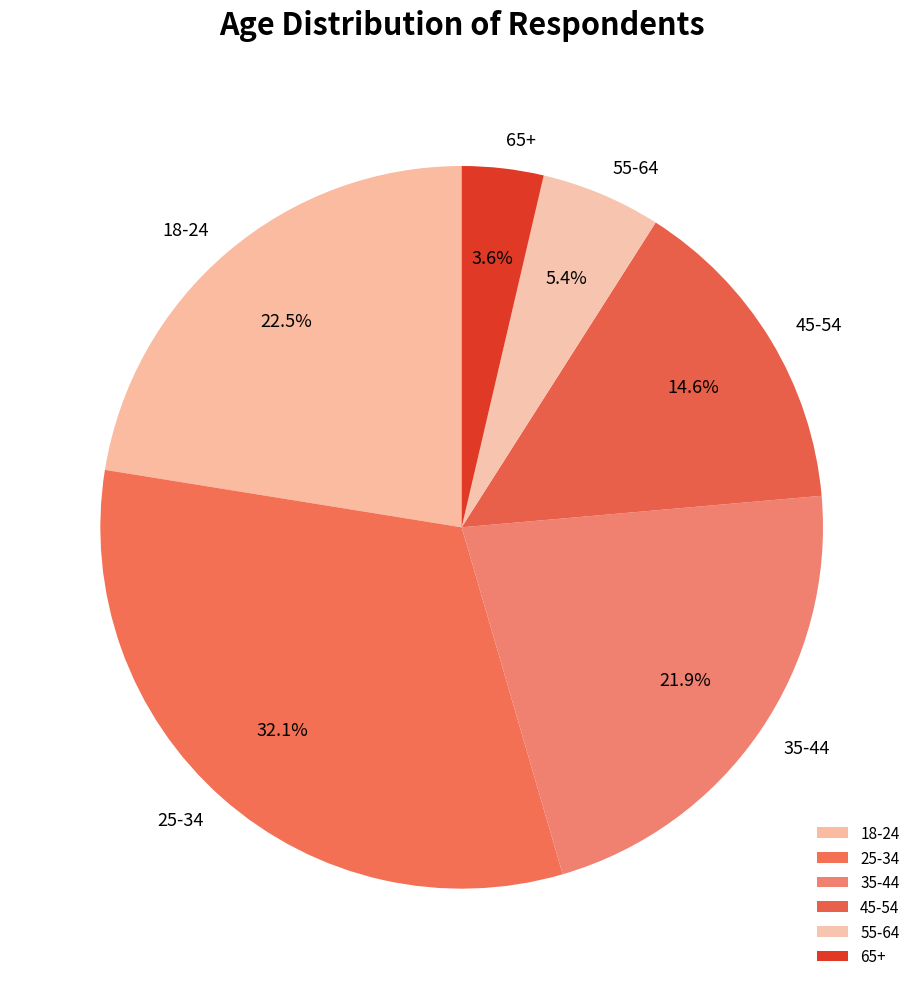

What percentage is NOT represented by 25-34?

67.9%